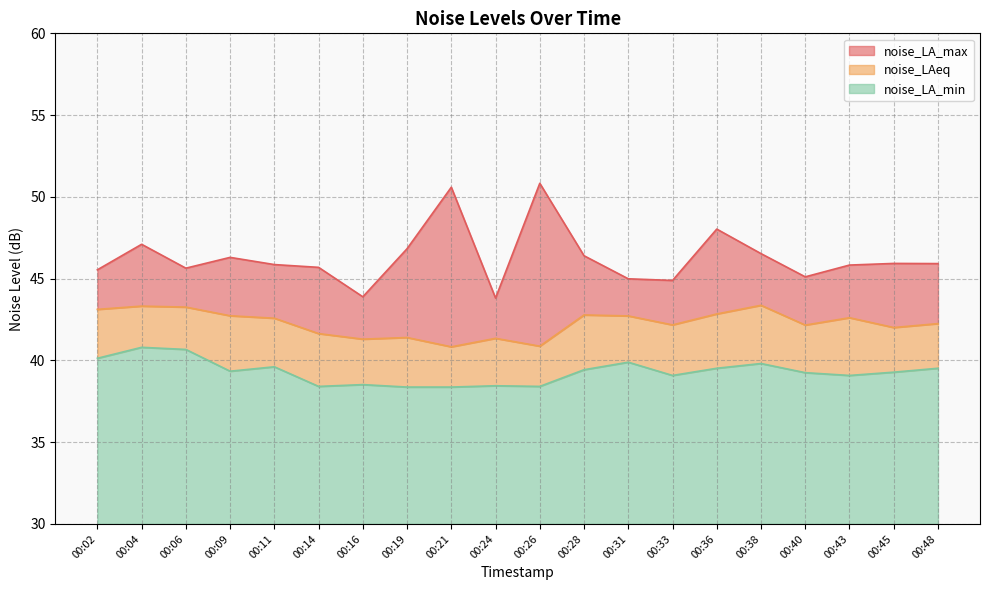

At which category is the sum across all series the highest?

00:04